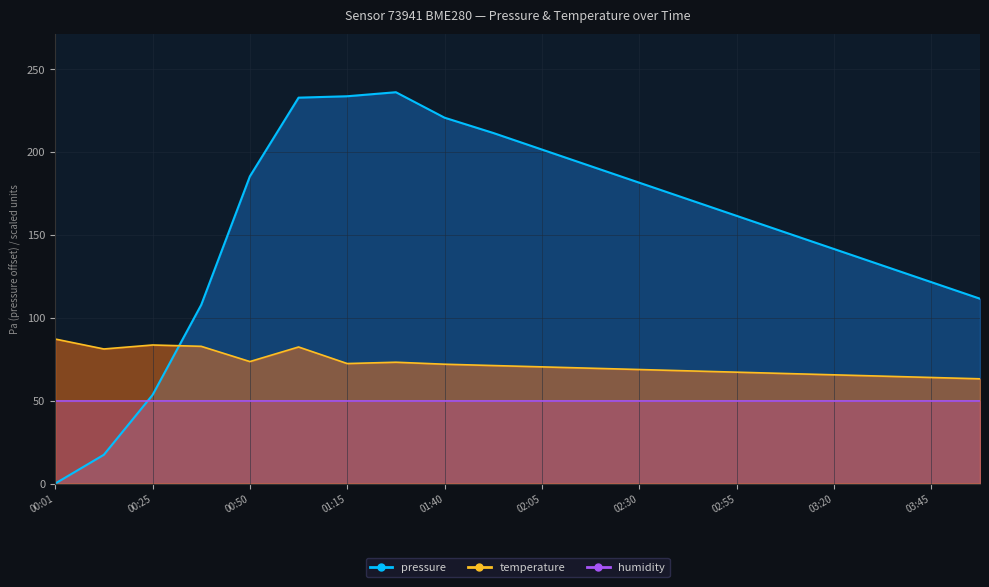

How many data points in pressure are above 171?

10